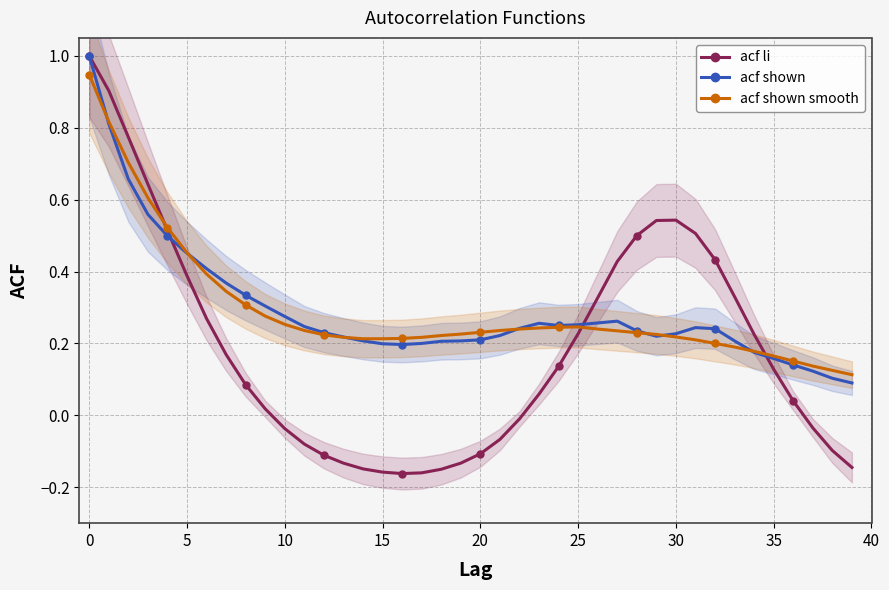

After their last crossing, which series has the higher values: acf shown smooth or acf li?

acf shown smooth